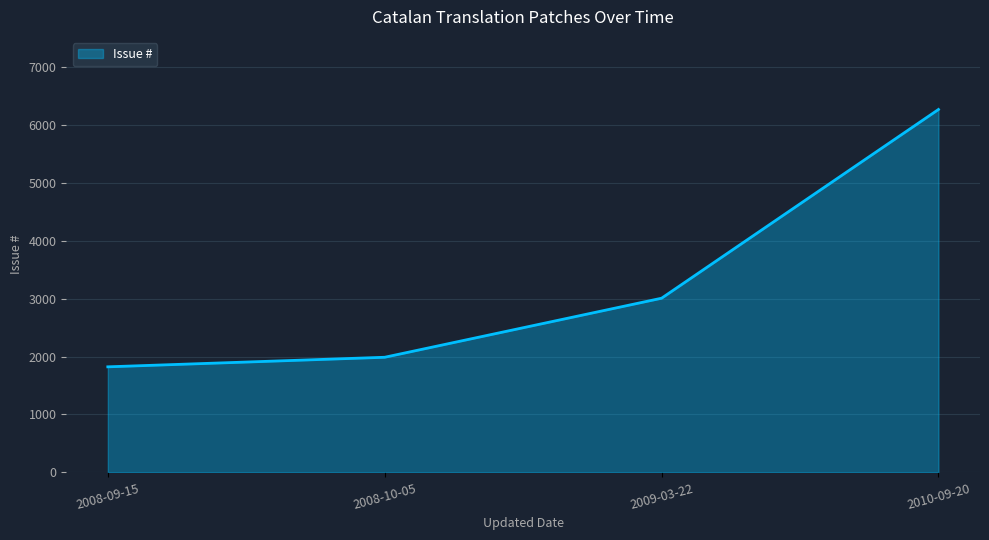

What is the greatest value displayed?

6263